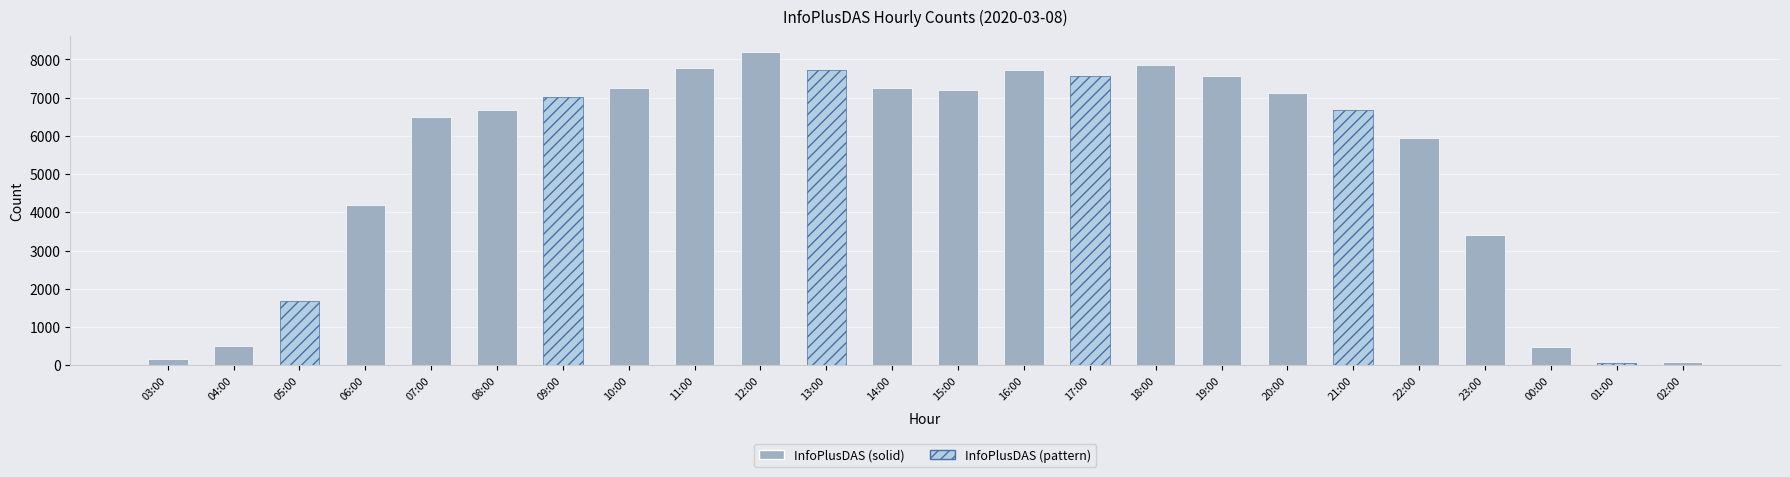

What is the sum of all values?

126613